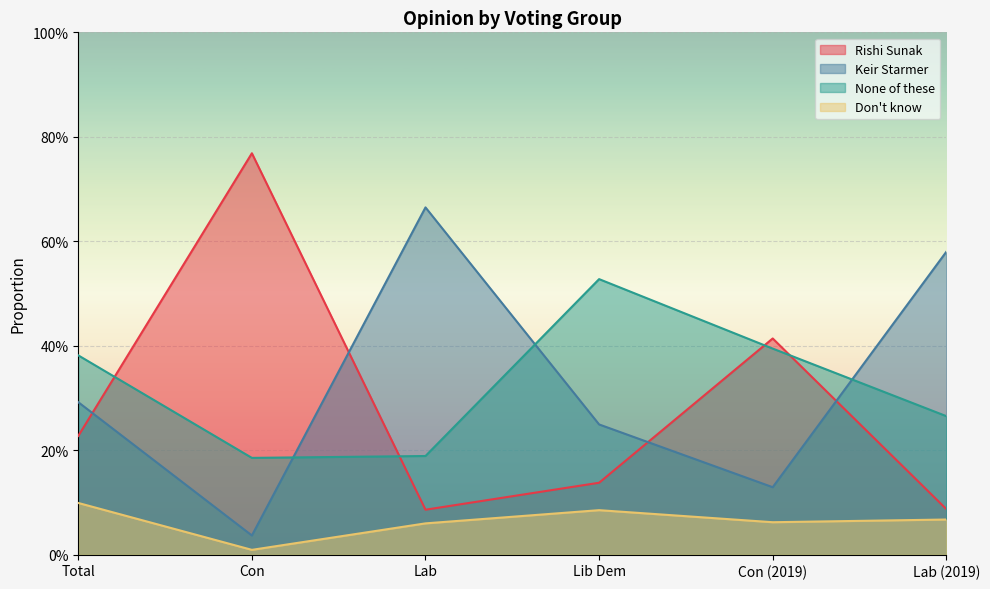

Where is the first local minimum for Don't know?

Con